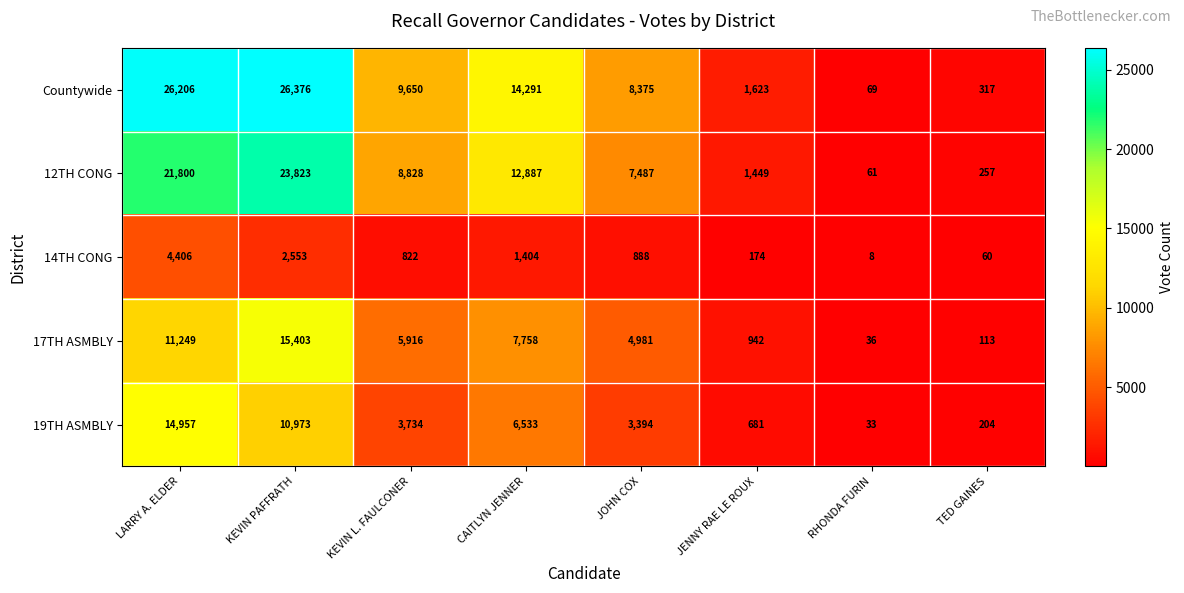

What is the difference between the 12TH CONG values at JENNY RAE LE ROUX and KEVIN L. FAULCONER?

7379